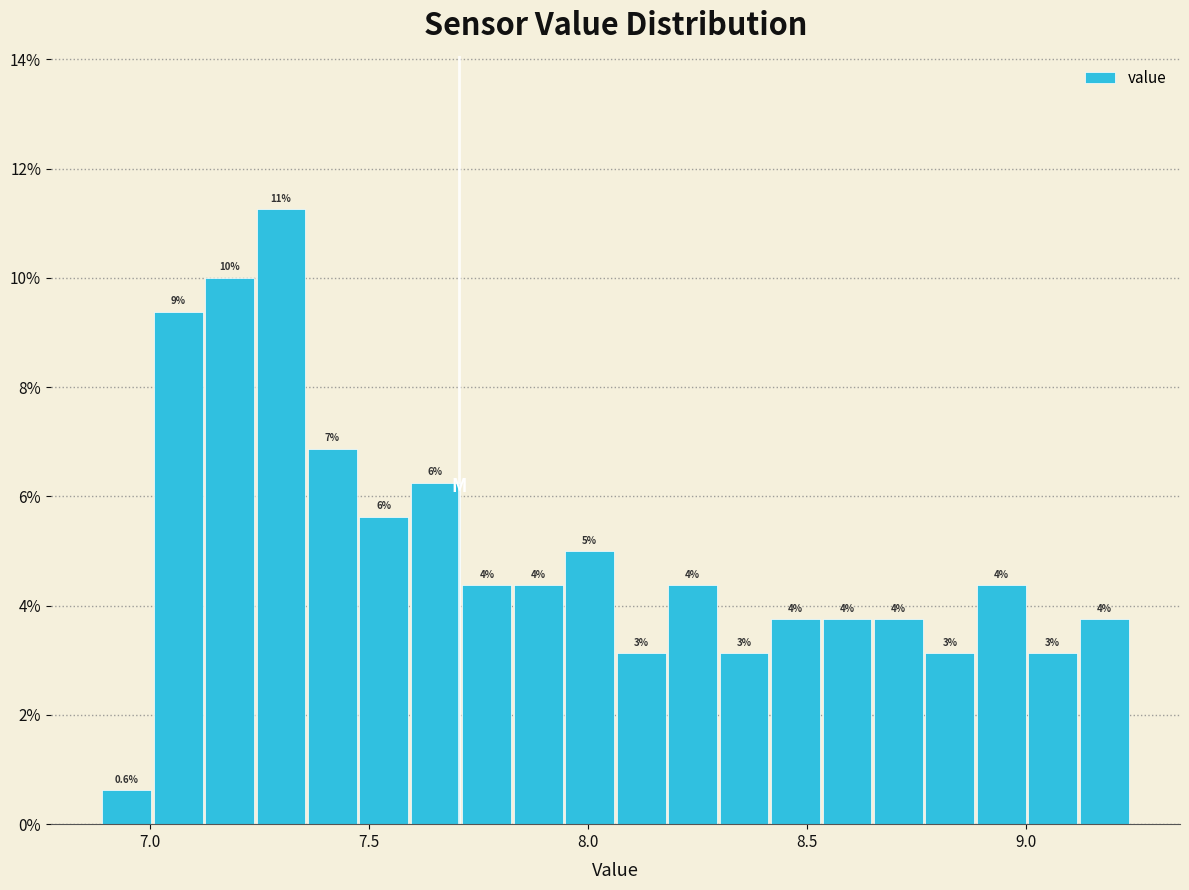

Around what value on the x-axis is the tallest bar? Give the approximate position of its centre, as read against the axis.

7.30